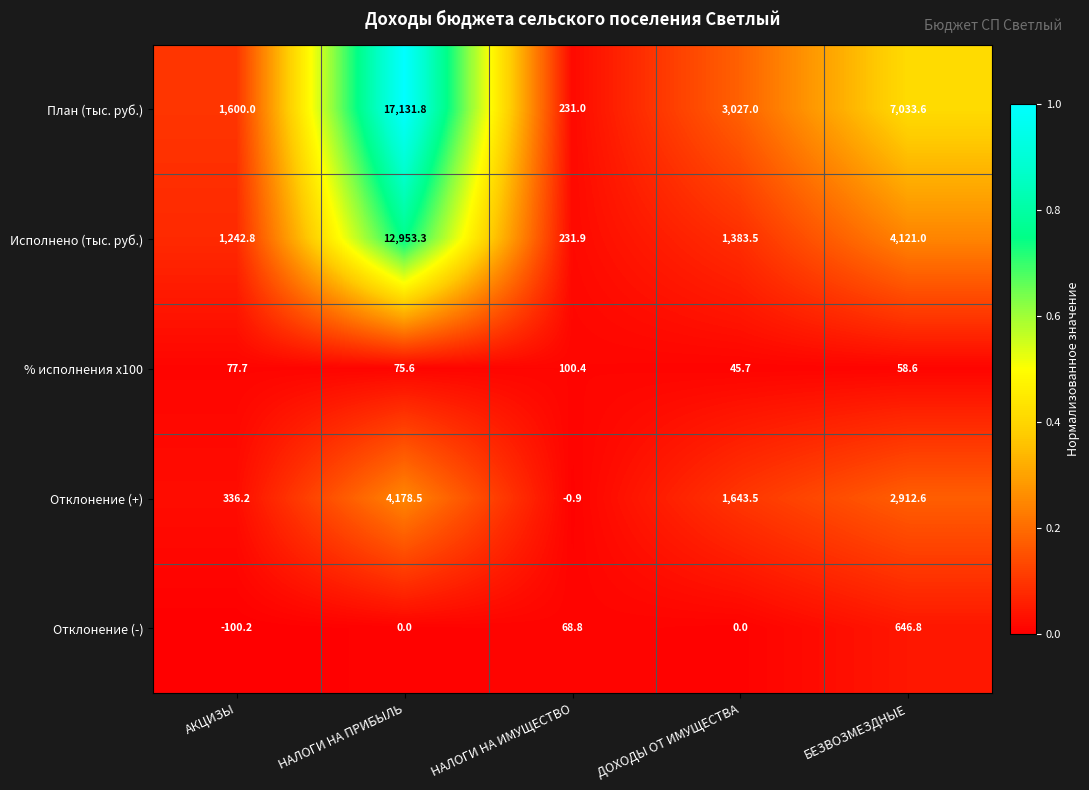

At how many categories does at least one series exceed 0?

5